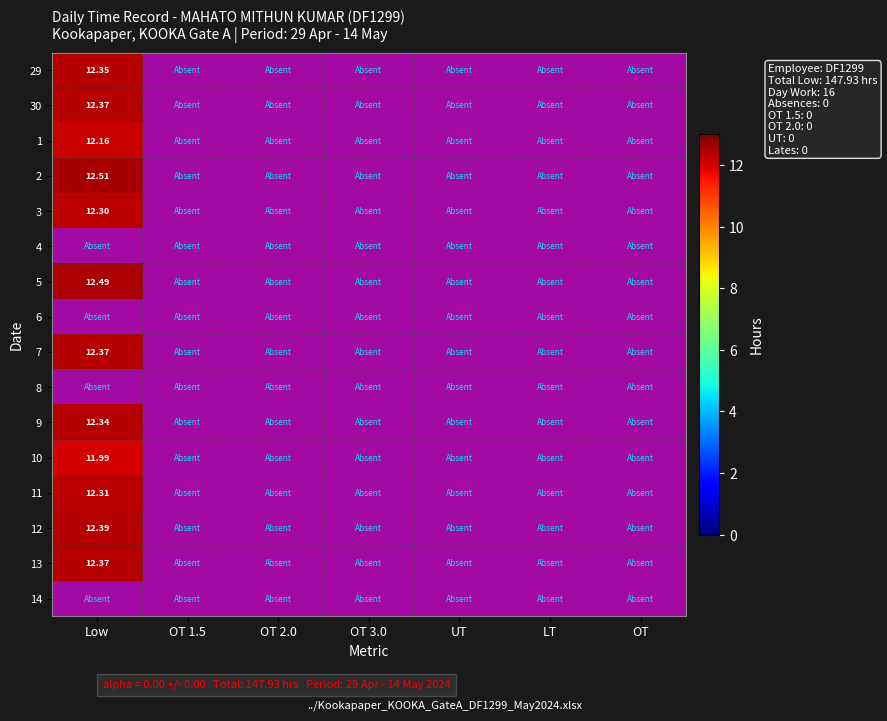

Rank the categories by 12 value from highest to lowest.

Low, OT 1.5, OT 2.0, OT 3.0, UT, LT, OT